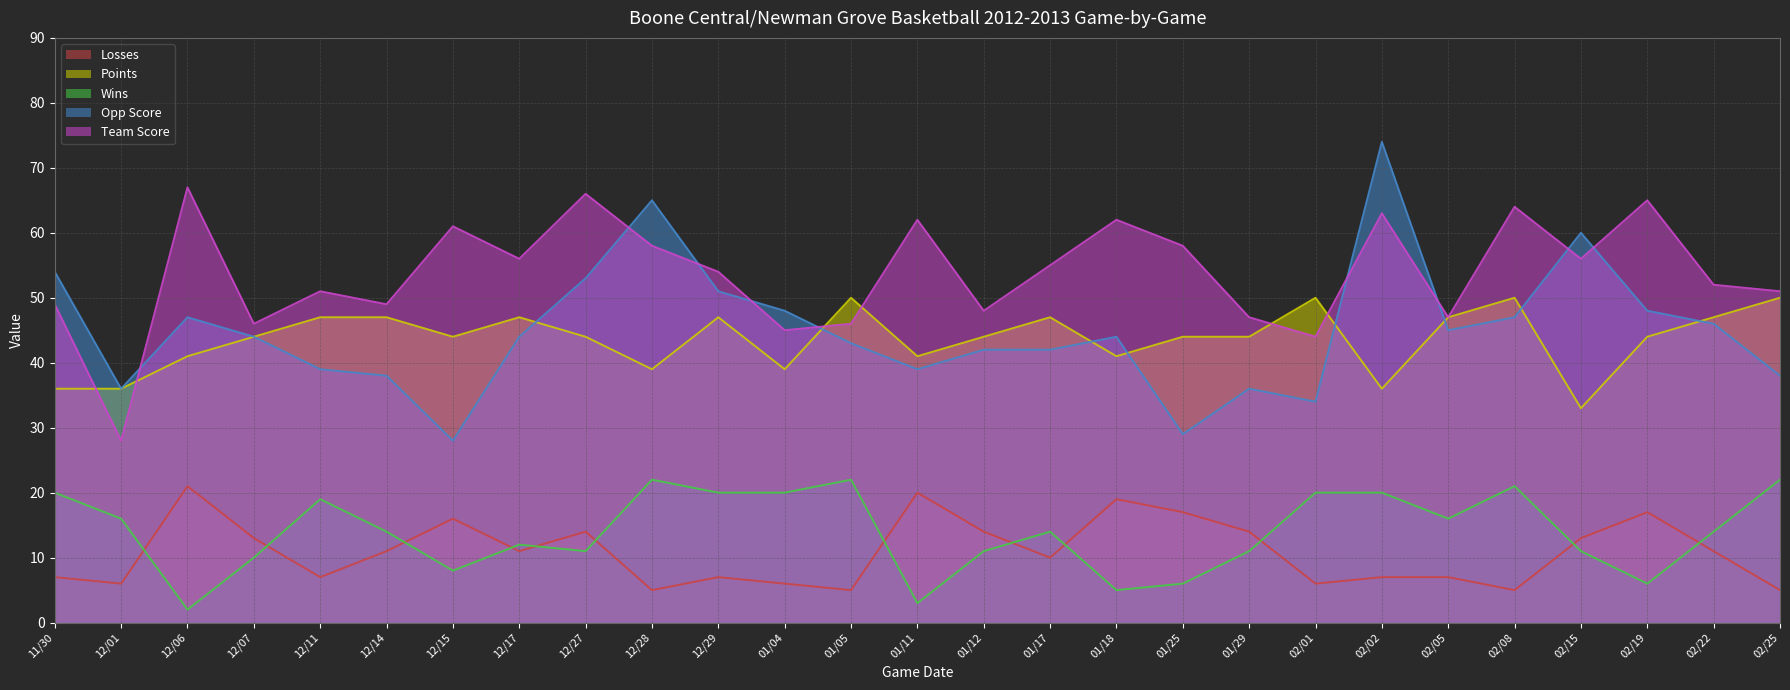

Reading left to right, extract all data points from this chart.

Team Score: 49	28	67	46	51	49	61	56	66	58	54	45	46	62	48	55	62	58	47	44	63	47	64	56	65	52	51
Opp Score: 54	36	47	44	39	38	28	44	53	65	51	48	43	39	42	42	44	29	36	34	74	45	47	60	48	46	38
Points: 36	36	41	44	47	47	44	47	44	39	47	39	50	41	44	47	41	44	44	50	36	47	50	33	44	47	50
Wins: 20	16	2	10	19	14	8	12	11	22	20	20	22	3	11	14	5	6	11	20	20	16	21	11	6	14	22
Losses: 7	6	21	13	7	11	16	11	14	5	7	6	5	20	14	10	19	17	14	6	7	7	5	13	17	11	5